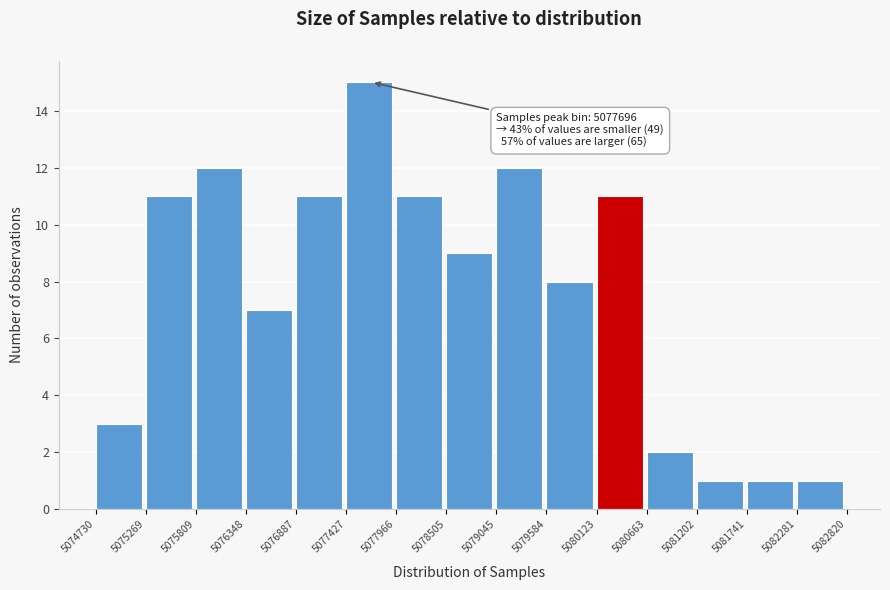

Which range on the x-axis has the tallest bar?

5077427 to 5077966